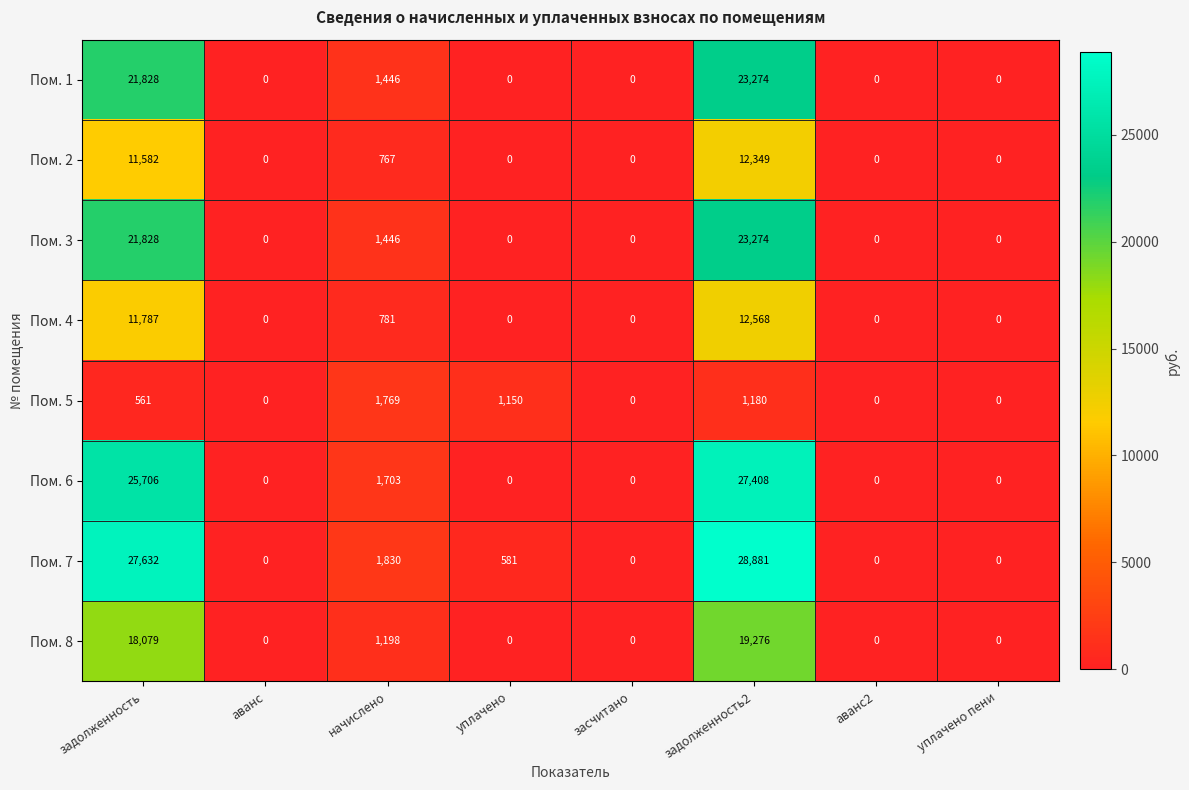

Which series has the widest spread of values?

Пом. 7